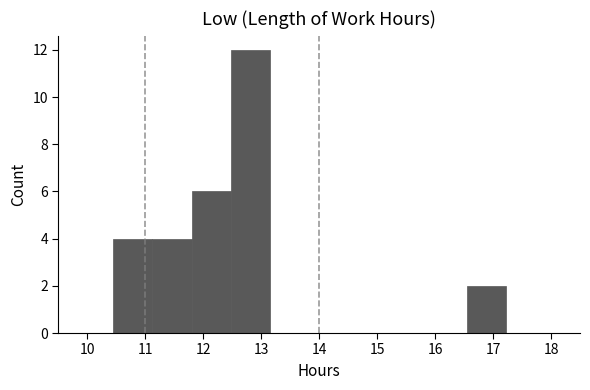

Reading left to right, list every bar in this chart as the range it spans on the x-axis followed by its height. Neither the bar edges nor the heights are printed on the chart, so give them approximately, as read against the axes.

10.4 to 11.1: 4
11.1 to 11.8: 4
11.8 to 12.5: 6
12.5 to 13.2: 12
13.2 to 13.8: 0
13.8 to 14.5: 0
14.5 to 15.2: 0
15.2 to 15.9: 0
15.9 to 16.5: 0
16.5 to 17.2: 2